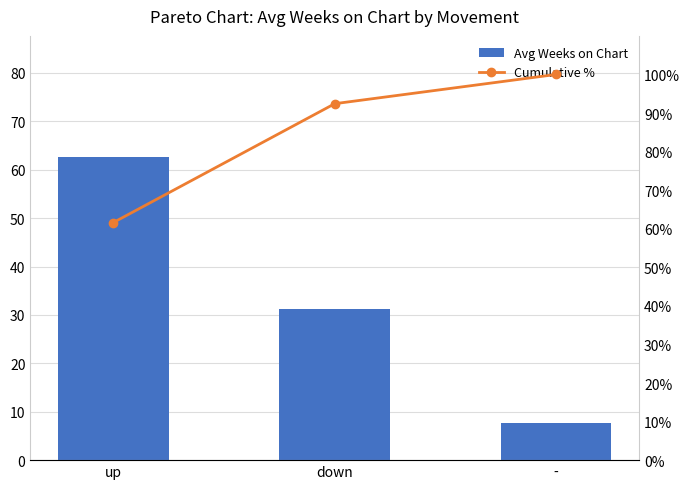

How many data points does each series have?

3